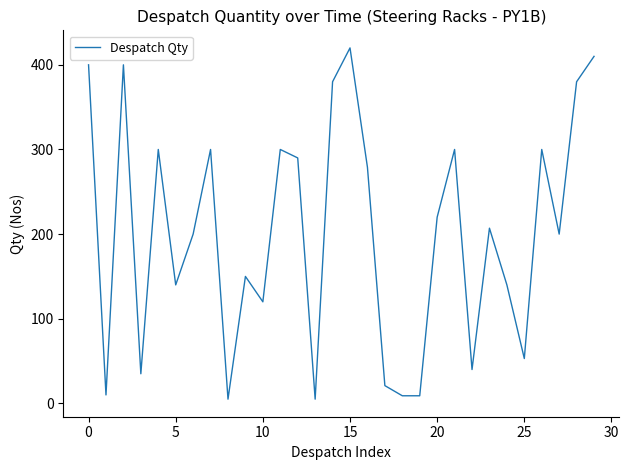

What is the sum of all values?

6023